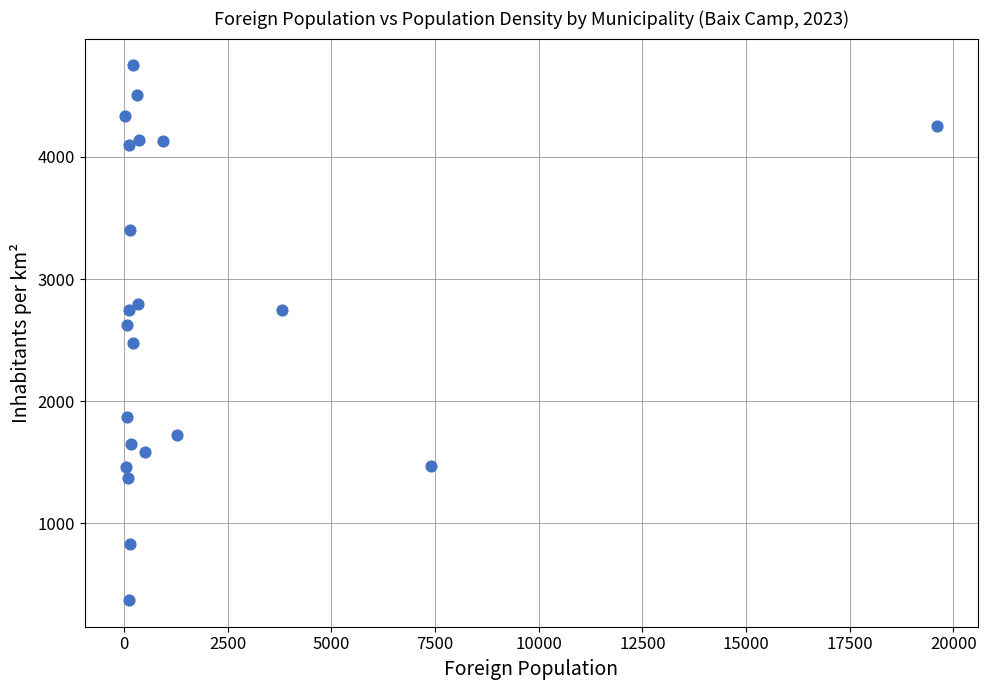

What is the range of Y values (max minus min)?

4381